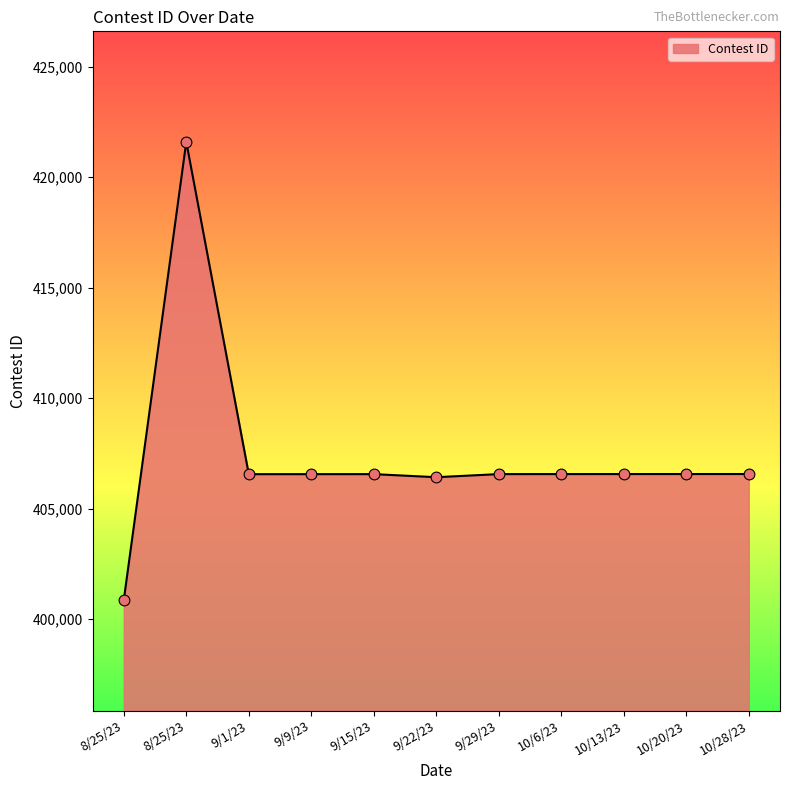

What is the change in value from 9/1/23 to 9/22/23?

-137